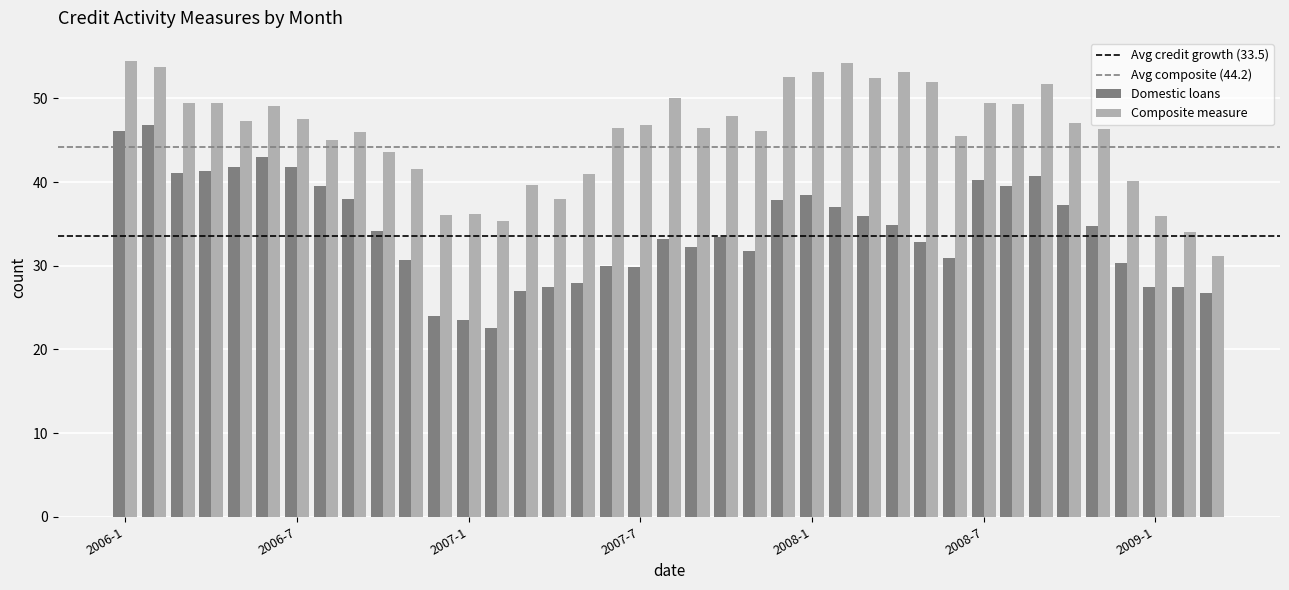

How many bars are there in each group?

2